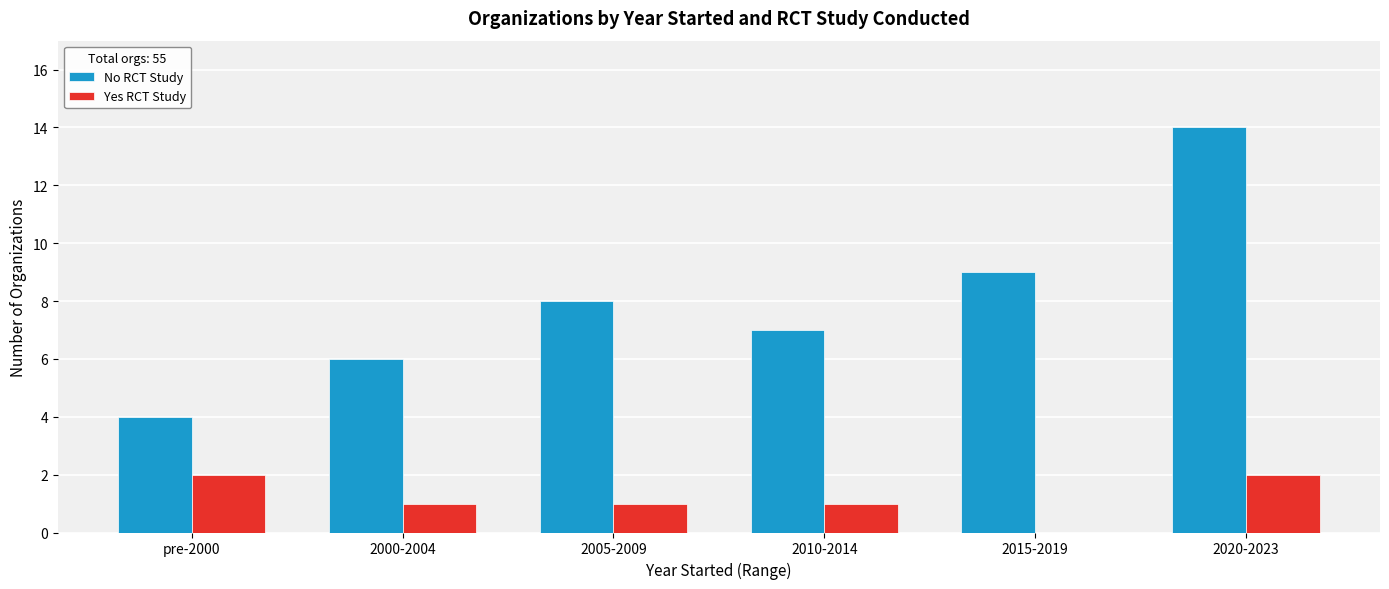

What is the maximum value for No RCT Study?

14